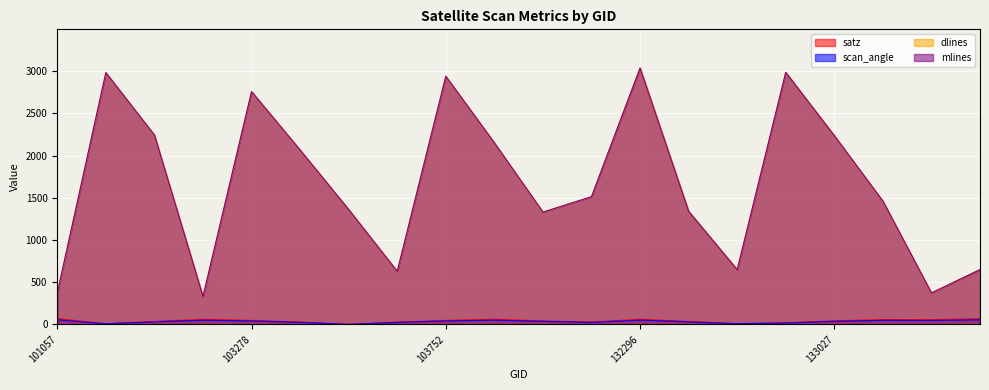

What is the maximum value shown in the chart?

3039.0